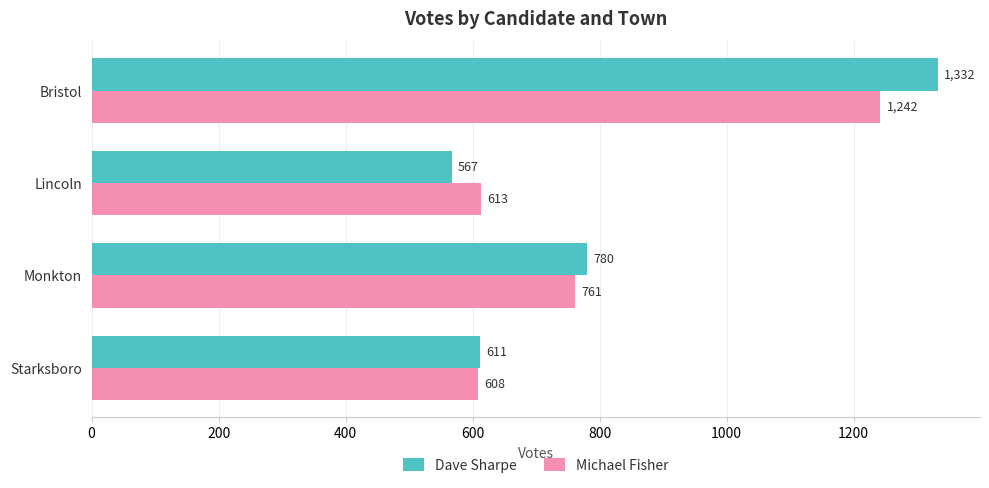

How many data points does each series have?

4